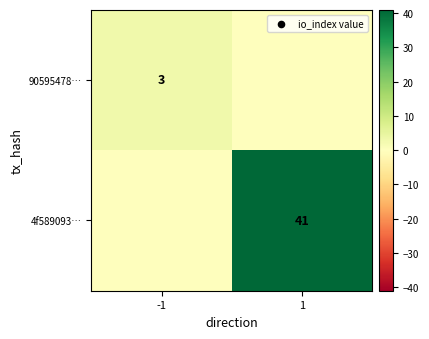

The value of 90595478… at -1 is 3. True or false?

True